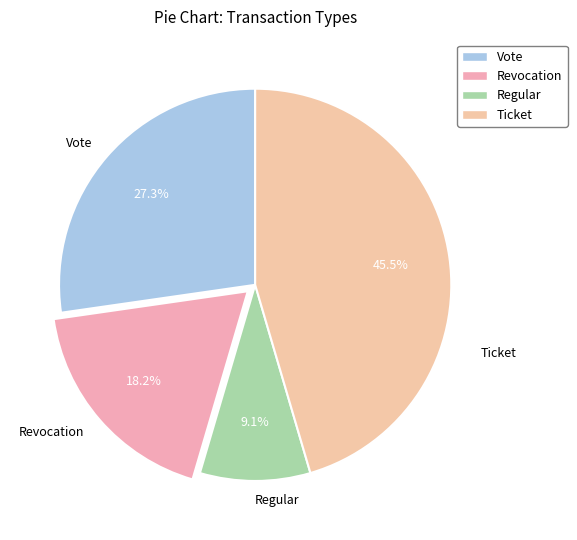

Approximately how many times larger is the value at Revocation compared to Regular?

2.0